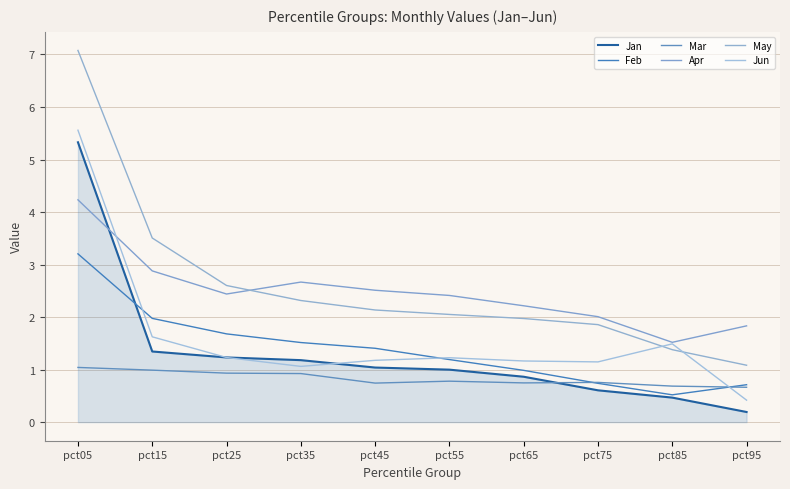

How many series are shown in this chart?

6